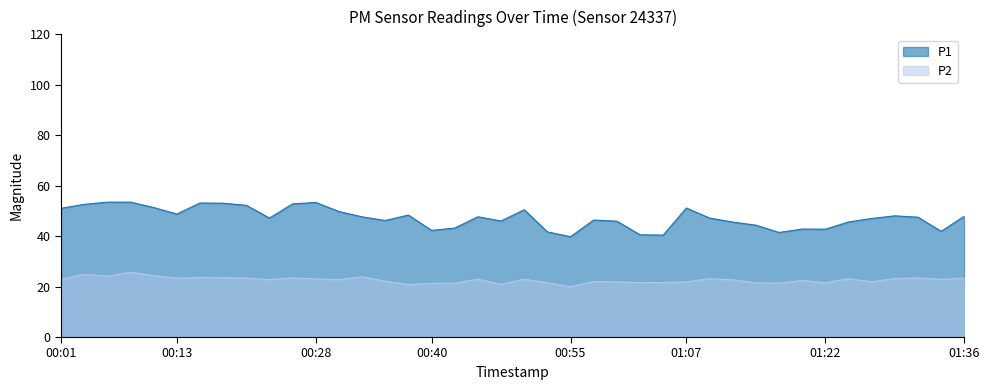

True or false: P1 has a value of 69.9 at 00:57.

False